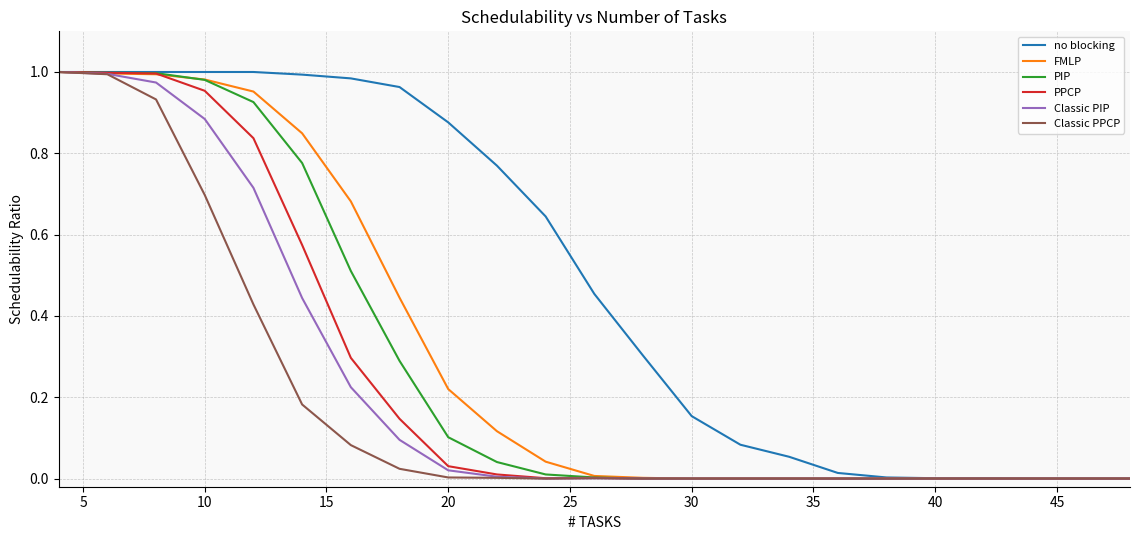

Which series has the largest total across all categories?

no blocking